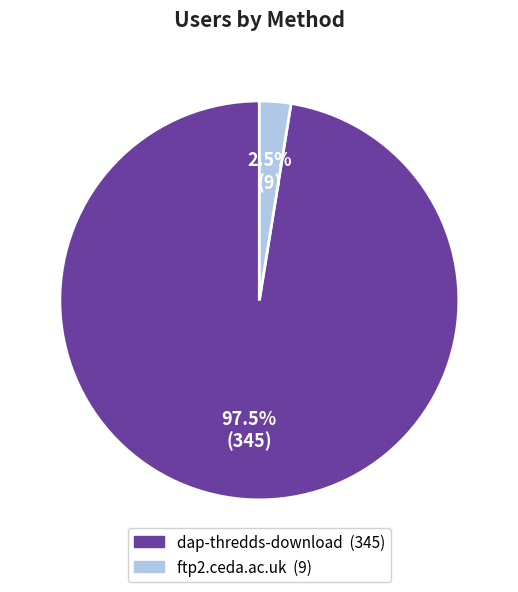

What is the majority slice?

dap-thredds-download